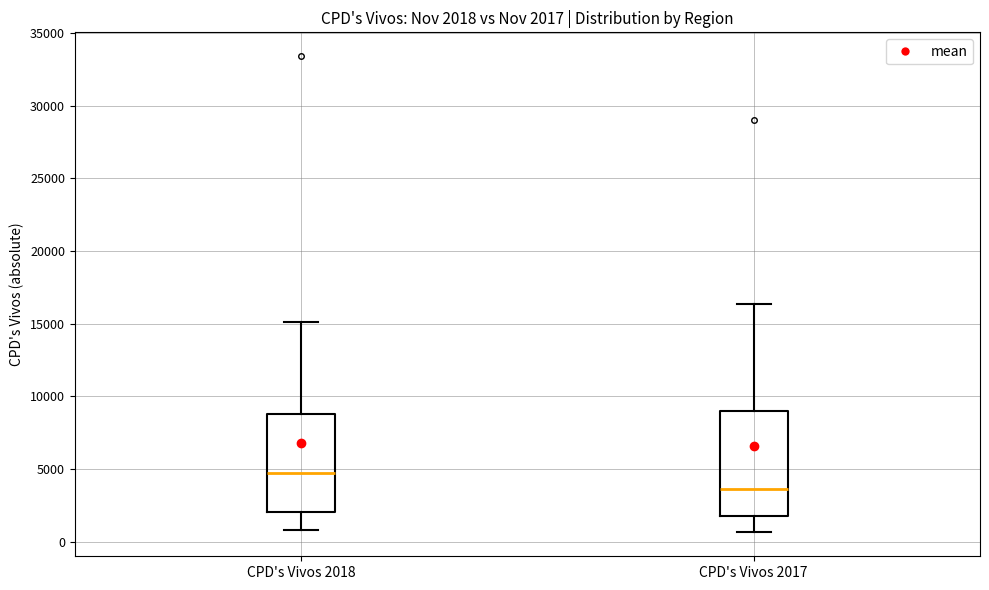

Which box's median line is the lowest?

CPD's Vivos 2017